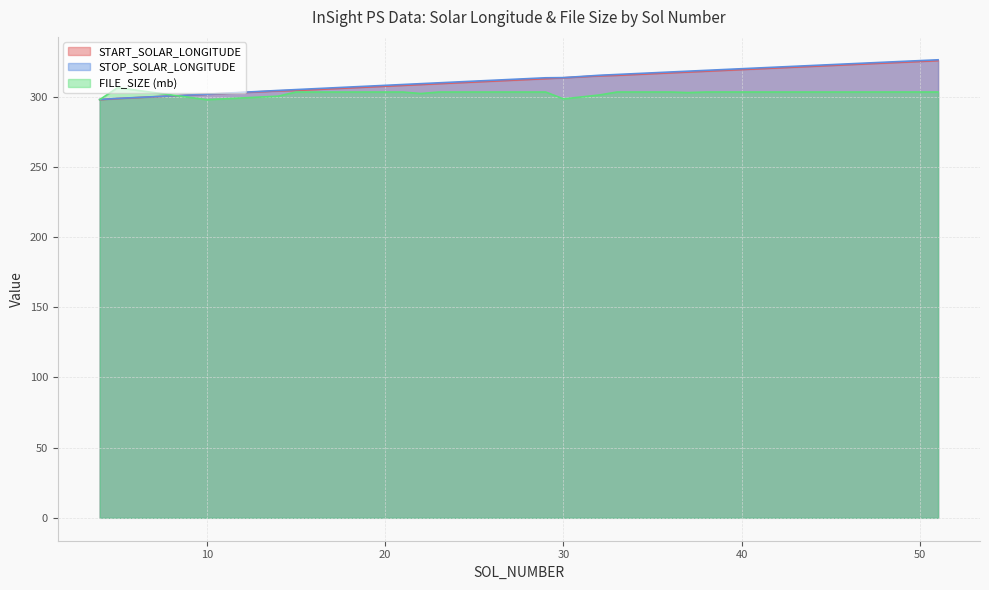

What is the value of the FILE_SIZE (mb) point at the 17th from the left?

303.4